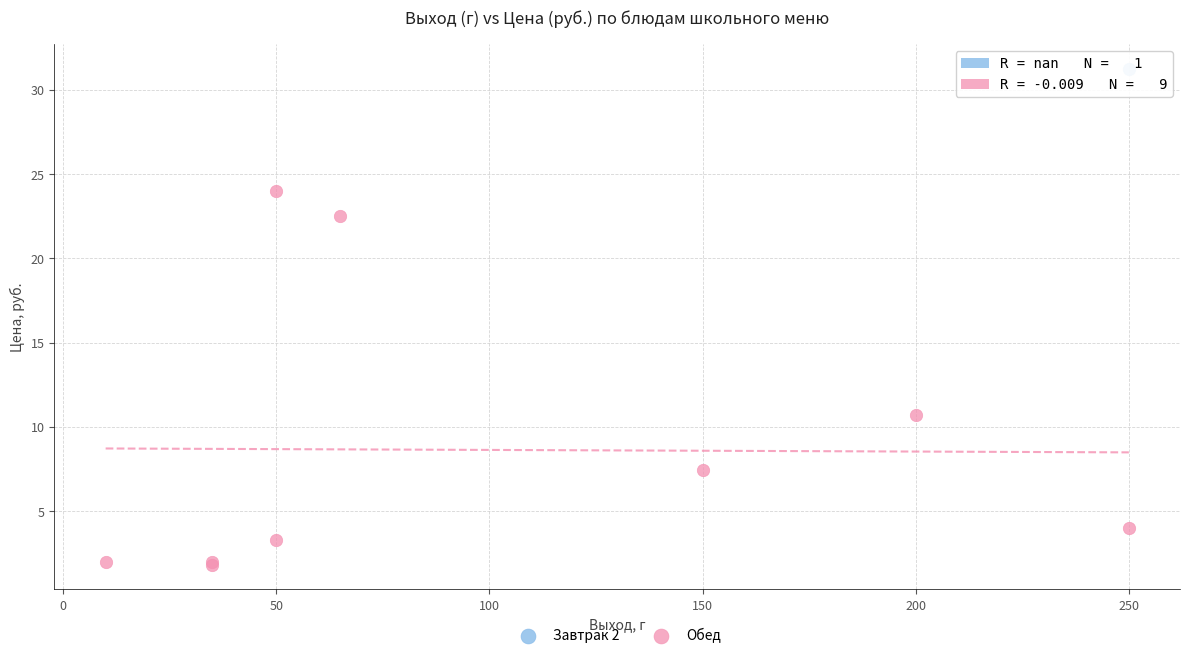

What are all the series names shown in the legend?

Завтрак 2, Обед